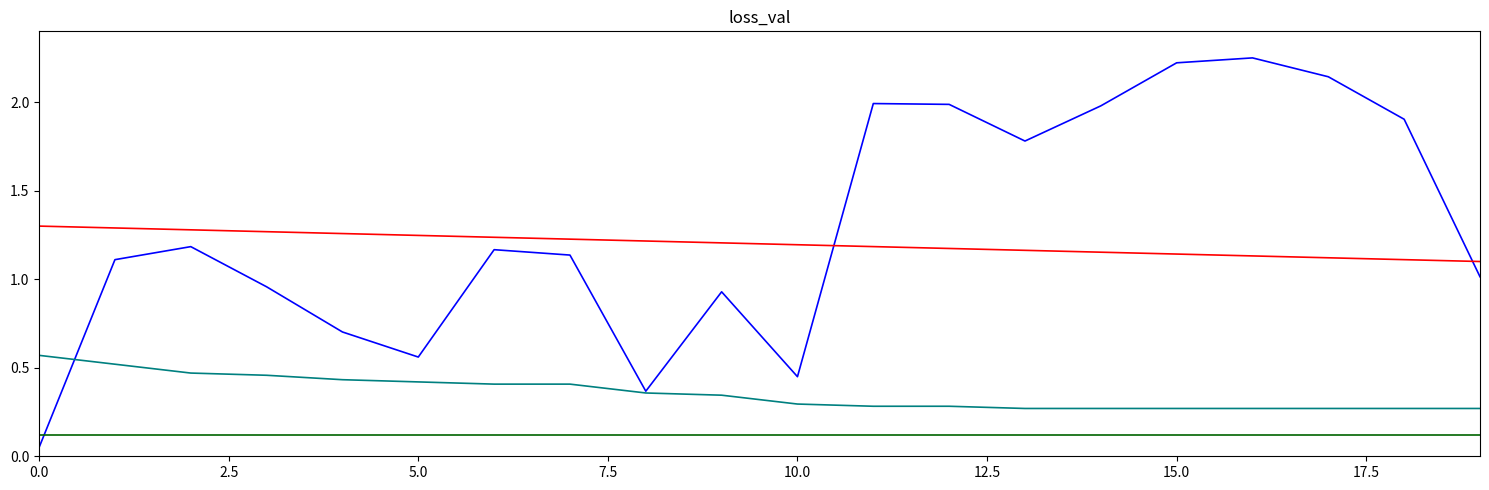

Is this an area chart (filled region under the line)?

No